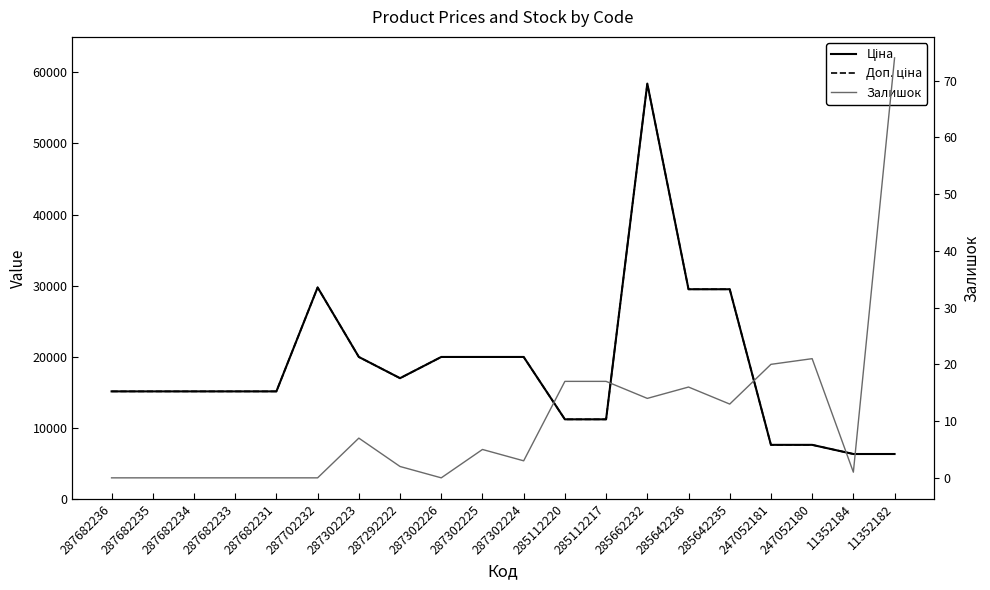

What is the average value of the Доп. ціна series?

18488.8